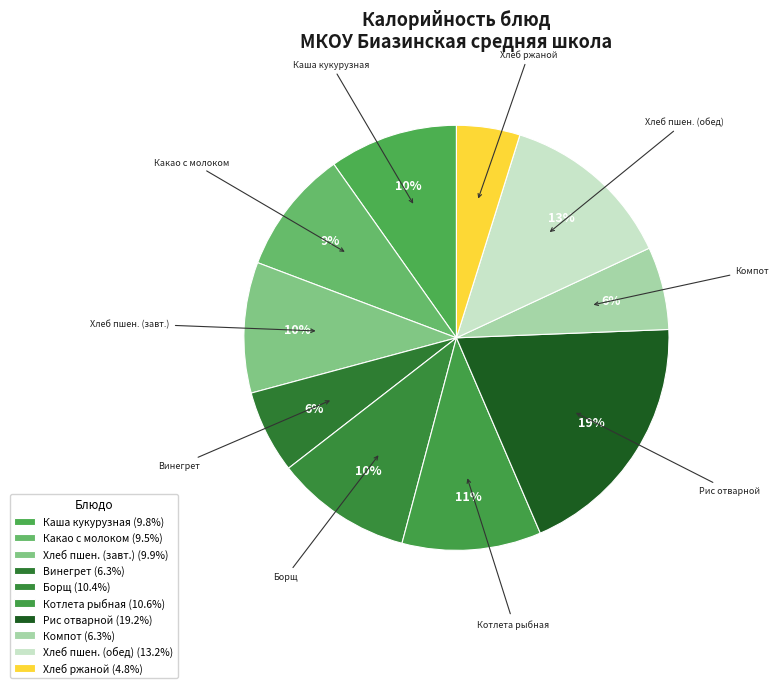

Does any single category account for the majority?

No